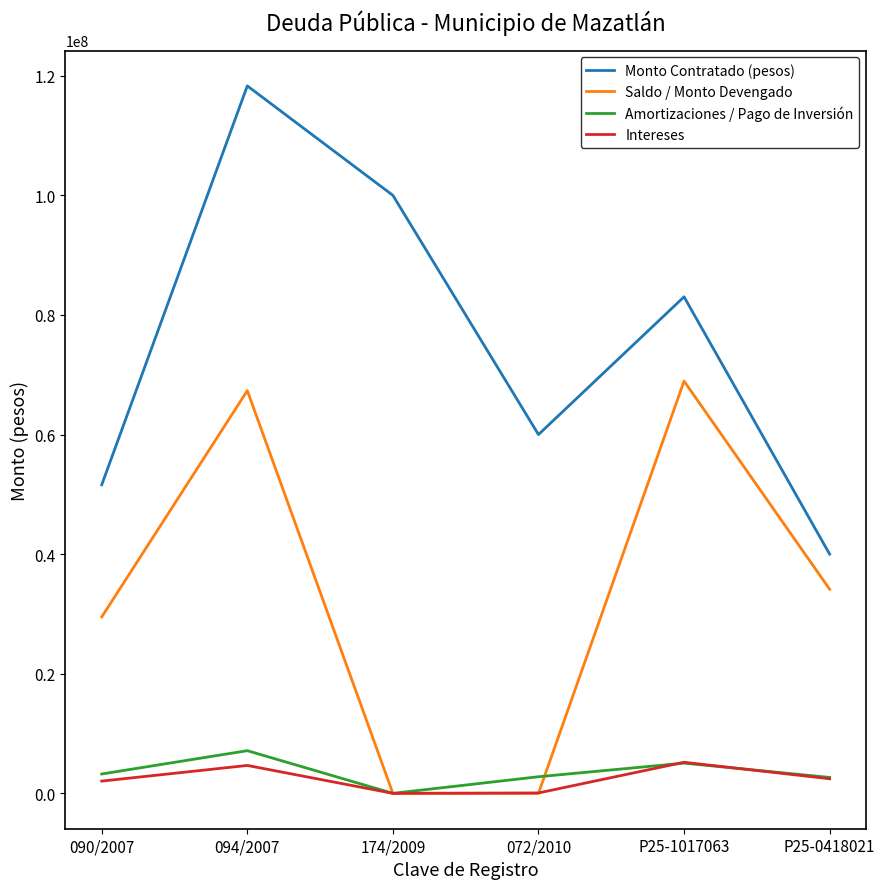

Is it true that Saldo / Monto Devengado equals 34136357 at P25-0418021?

True